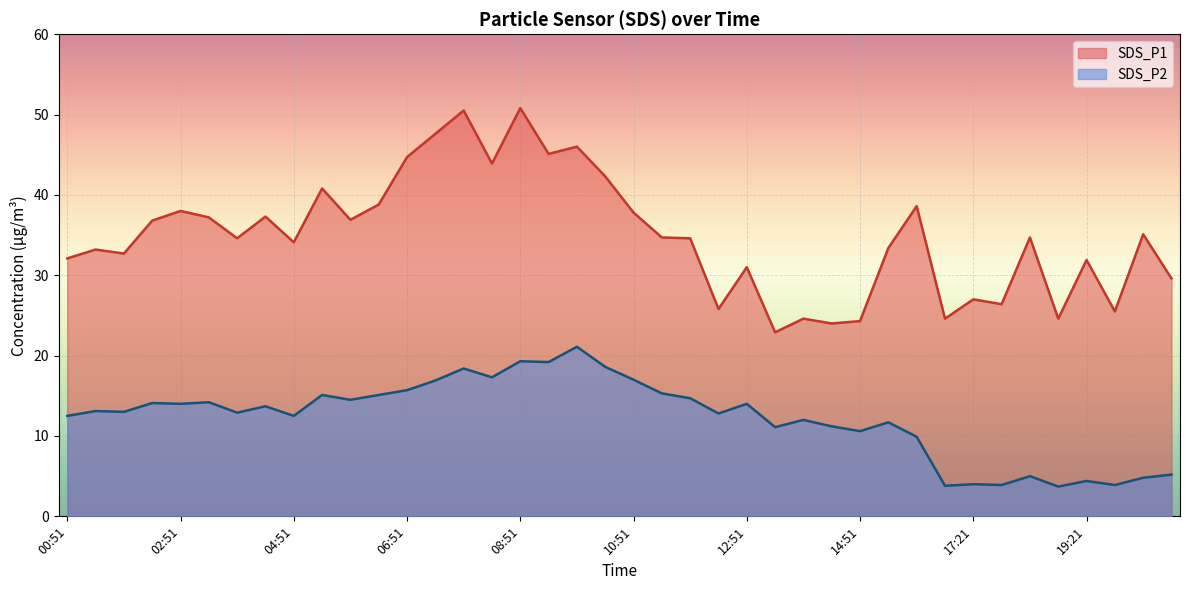

What are all the series names shown in the legend?

SDS_P1, SDS_P2